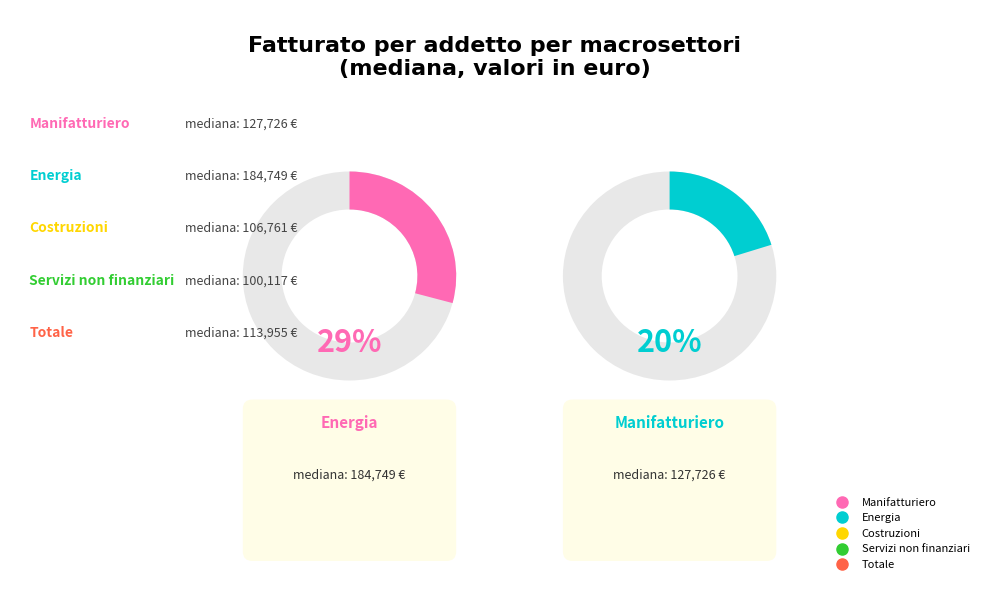

How much of the chart is everything except Servizi non finanziari?

84.2%